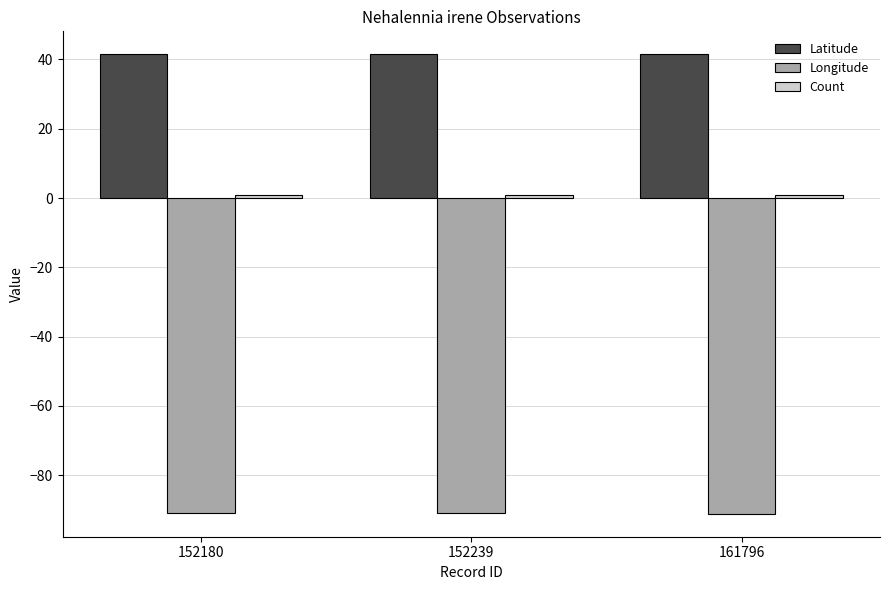

True or false: Longitude has a value of -91.1 at 161796.

True